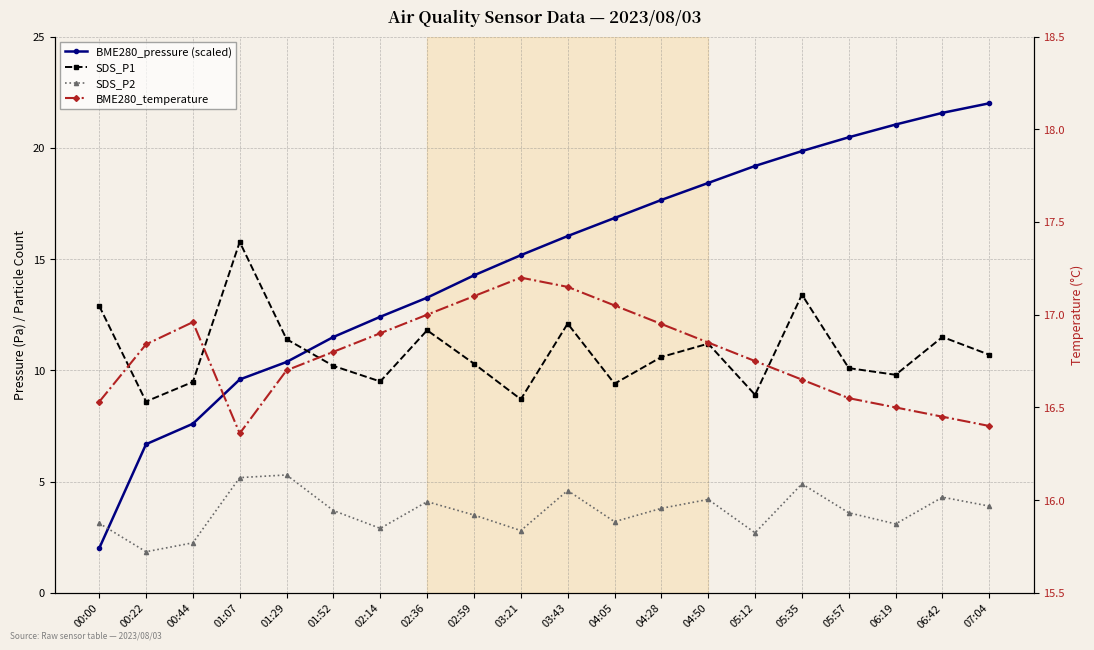

What is the label of the 7th point from the right?

04:50